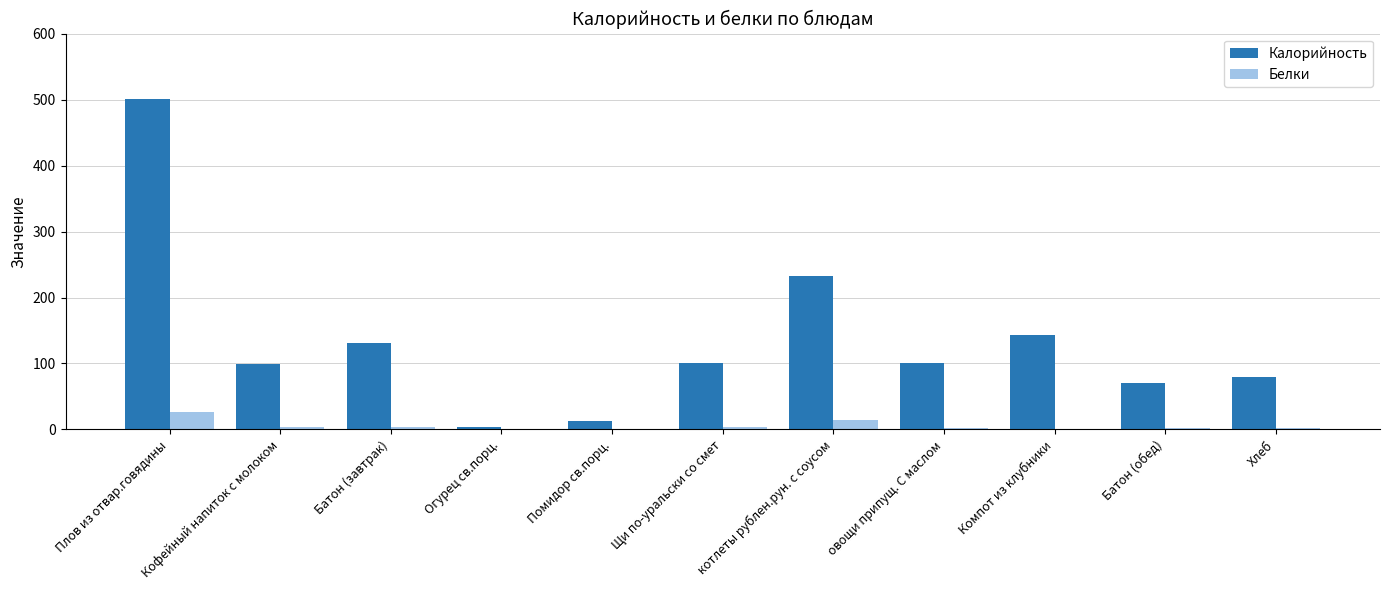

Between Огурец св.порц. and Хлеб, which series saw the biggest shift?

Калорийность